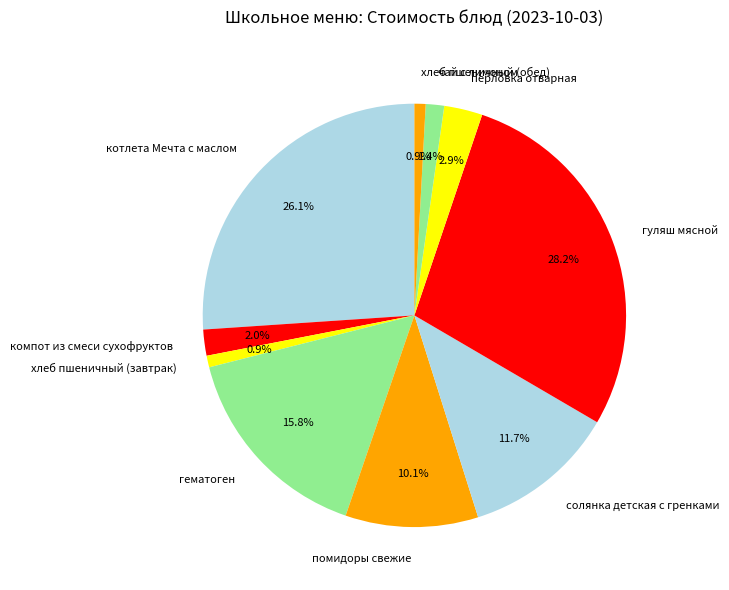

Combined, do котлета Мечта с маслом and помидоры свежие account for over 50%?

No